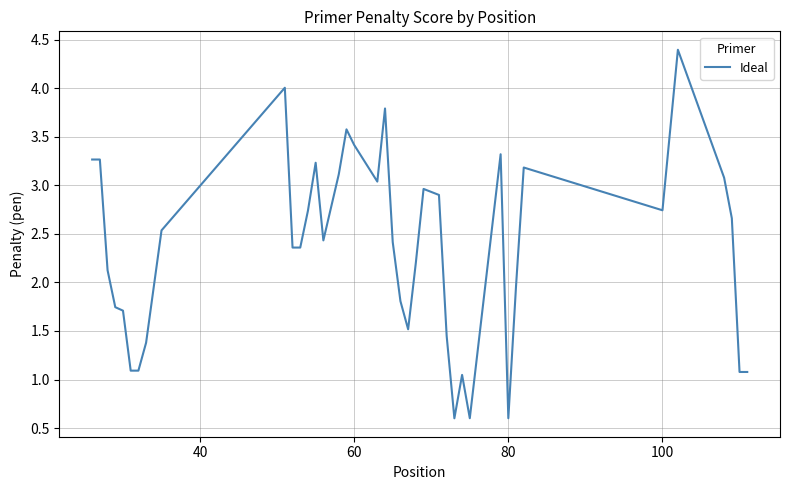

What is the greatest value displayed?

4.4